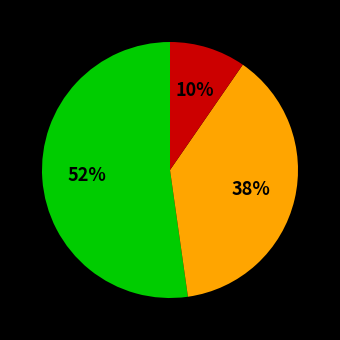

To the nearest percent, what is the average slice percentage?

33%